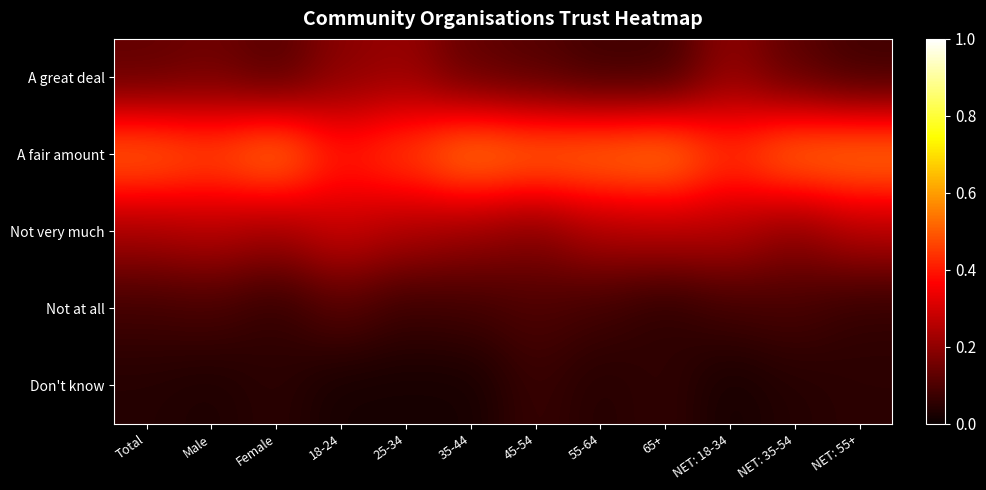

What is the maximum value shown in the chart?

0.6